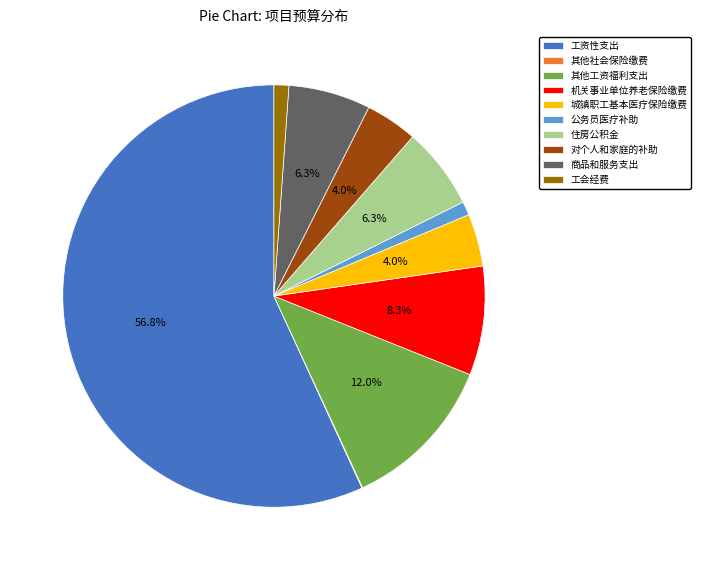

Which category accounts for the majority?

工资性支出